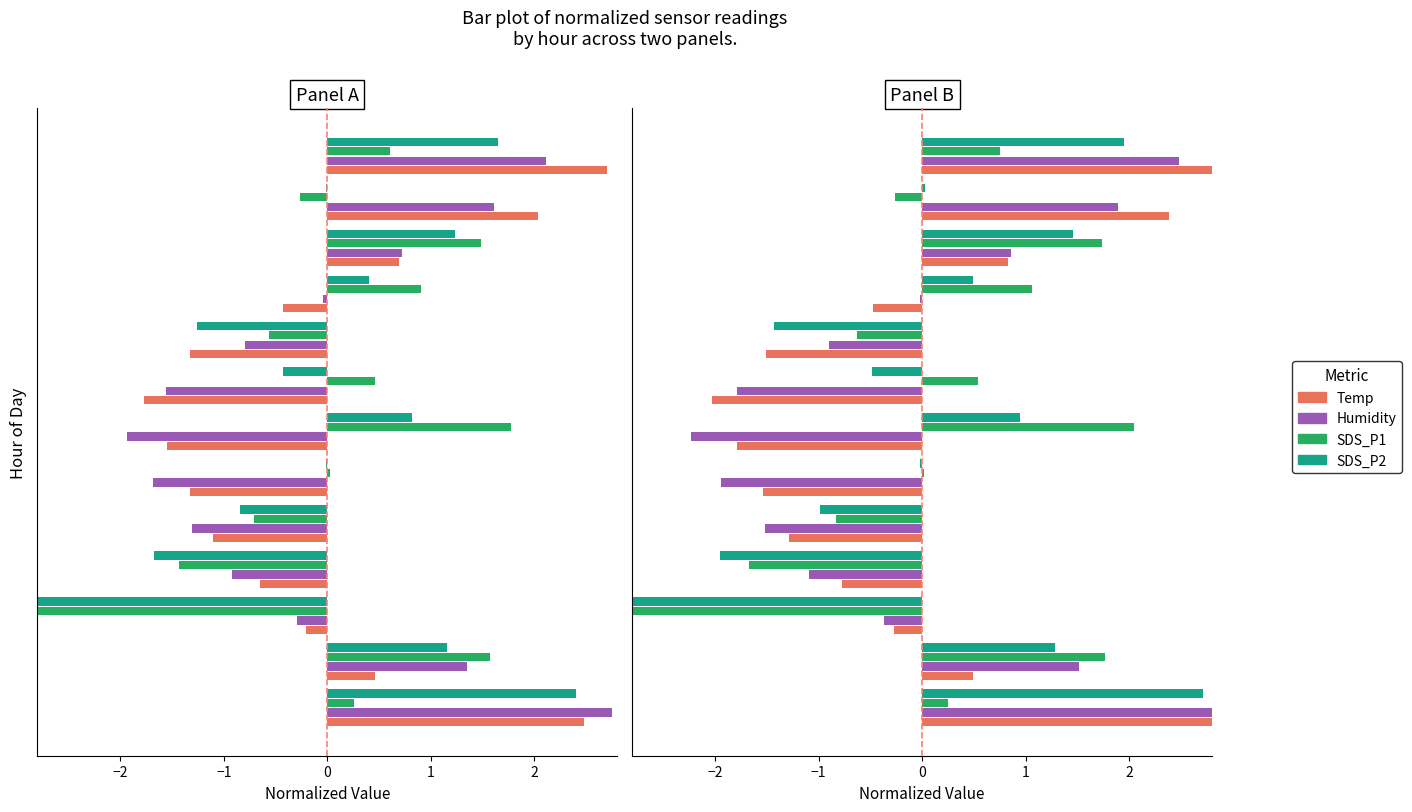

What is the smallest value displayed?

-4.8